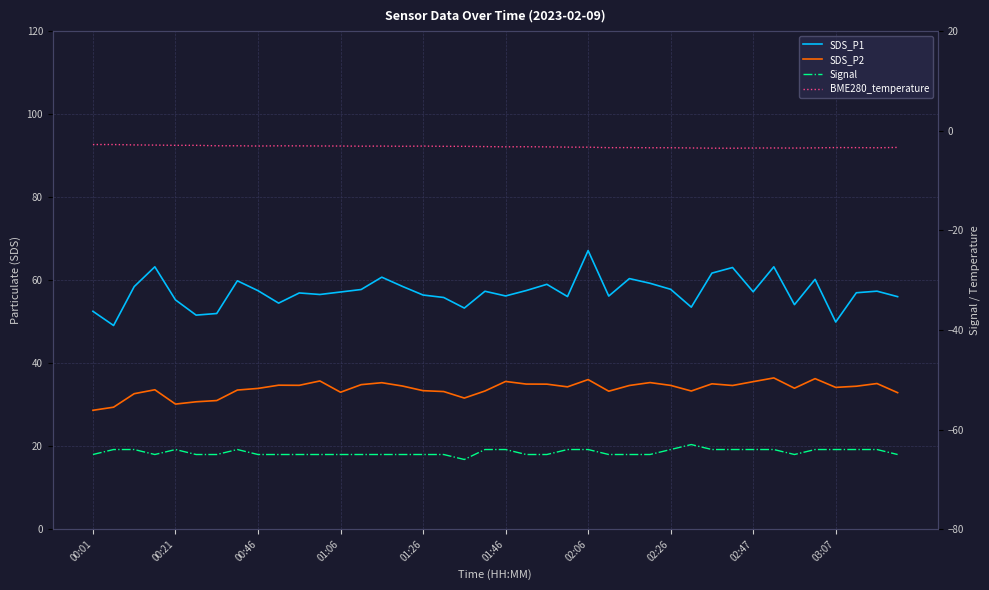

What position from the left is 02:06?

7